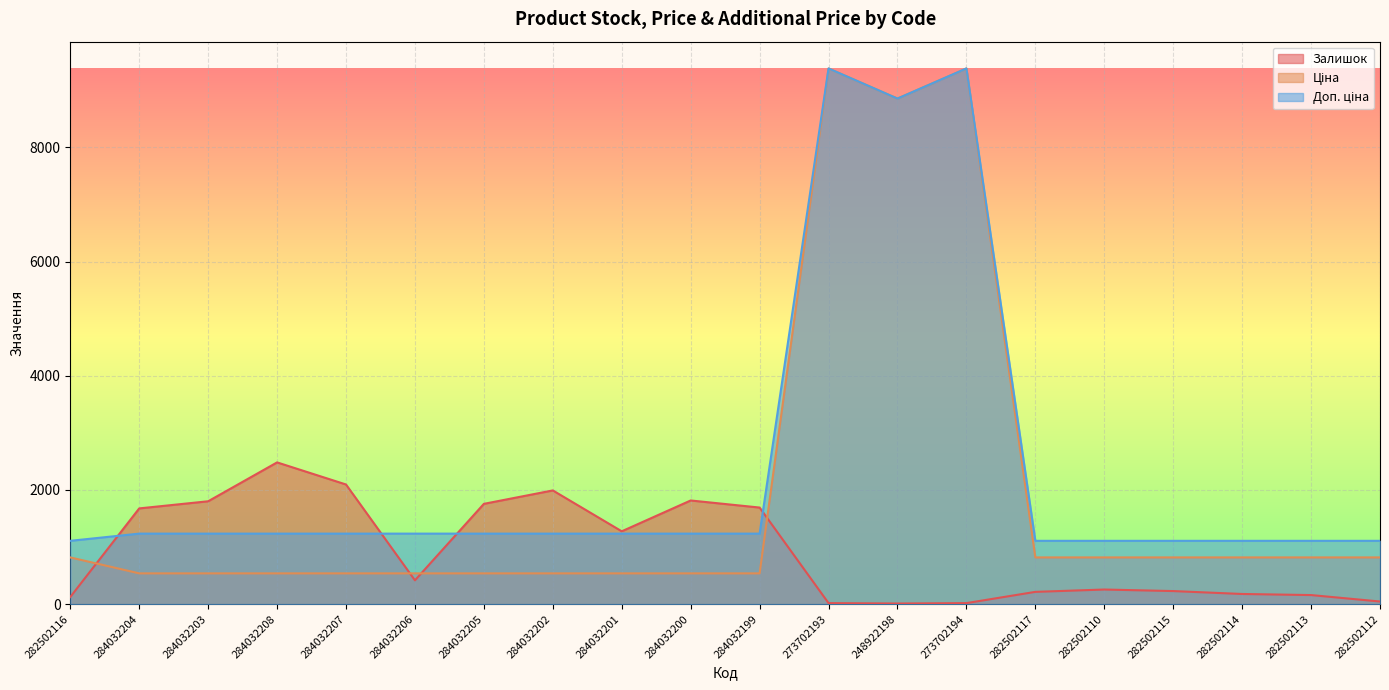

True or false: Залишок and Ціна intersect in this chart.

True